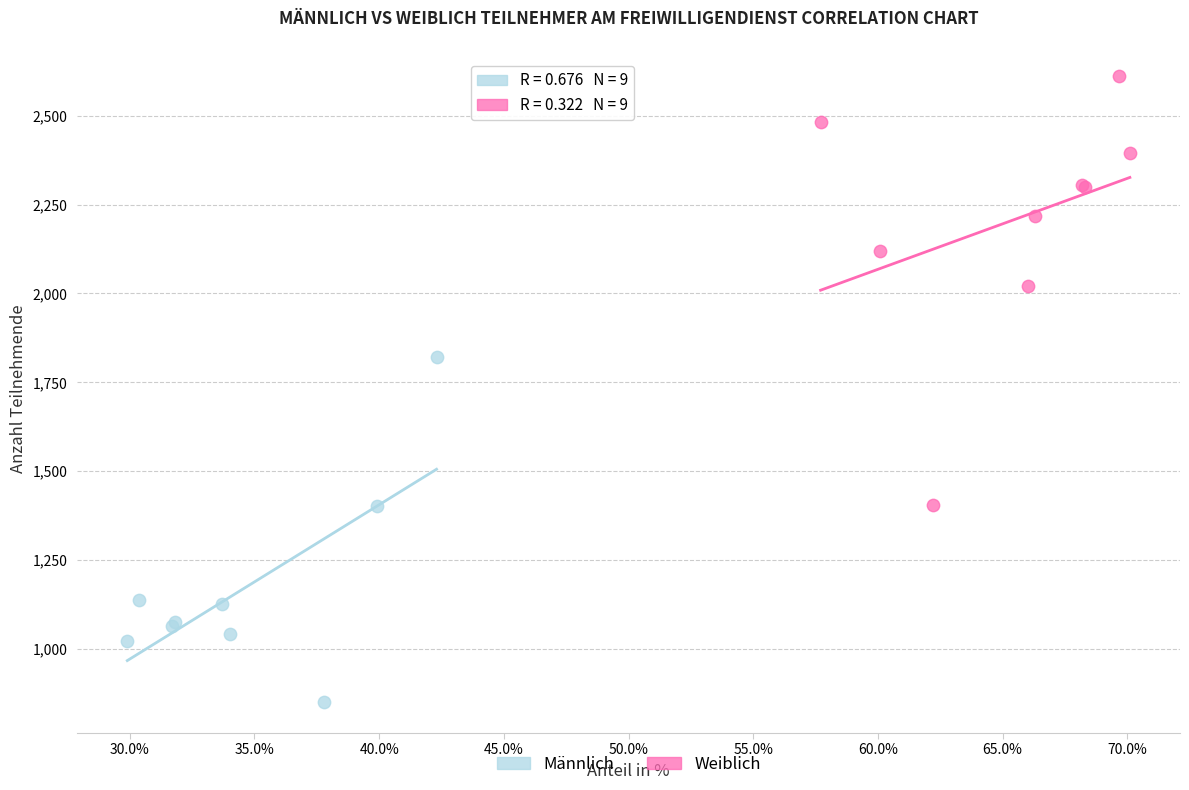

Which series contains the highest Y value?

Weiblich